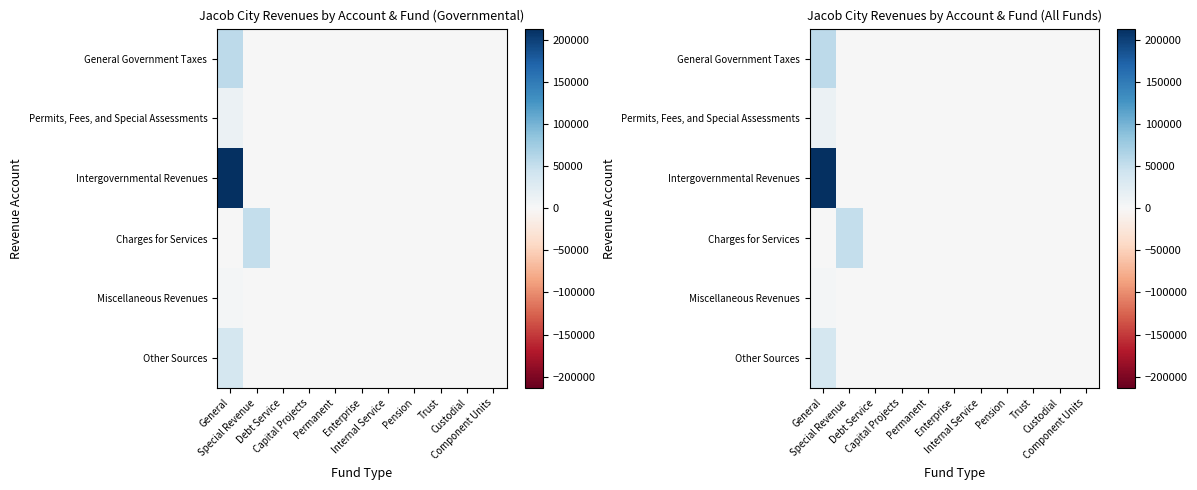

Count the number of categories in the chart.

11